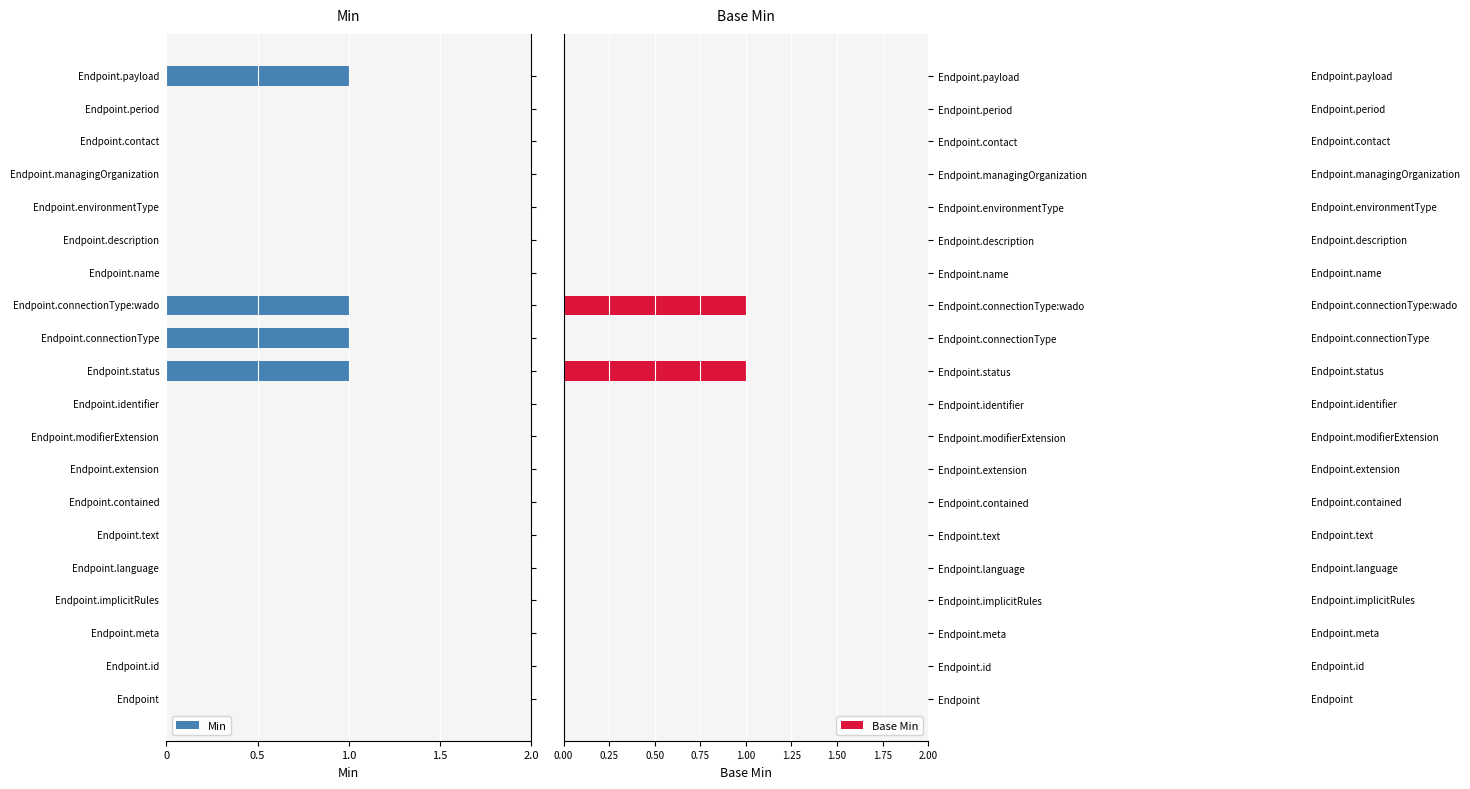

The value of Base Min at Endpoint.meta is 0. True or false?

True